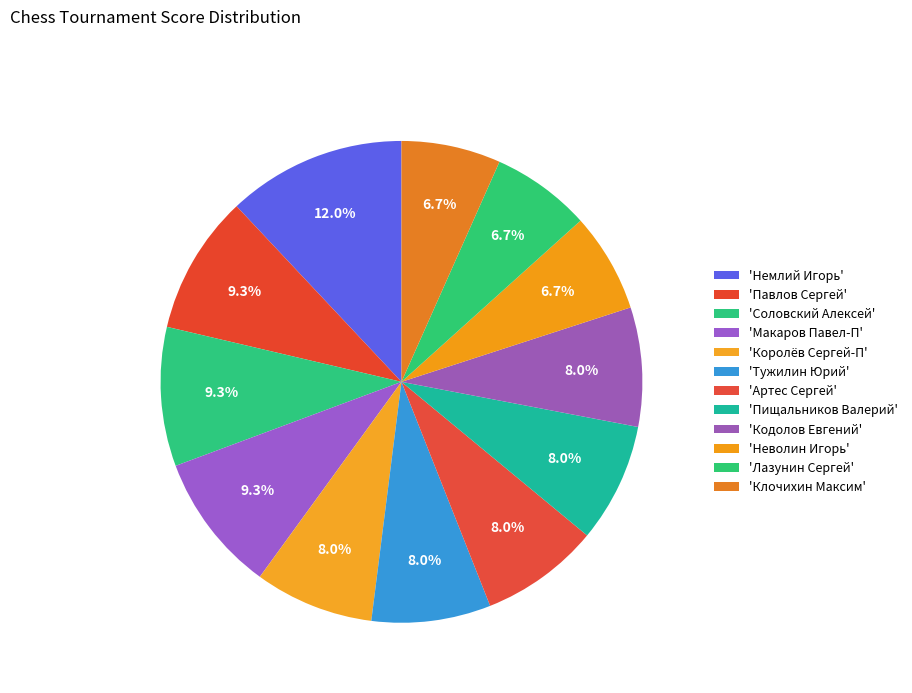

Count the number of slices in the pie.

12